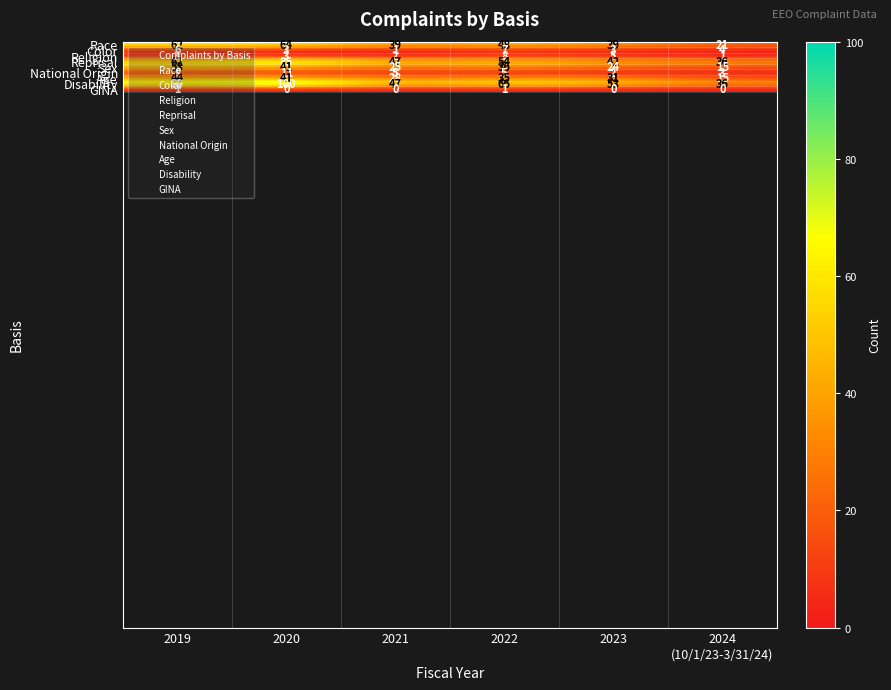

List the labels in order of Disability value, smallest first.

2024
(10/1/23-3/31/24), 2021, 2023, 2022, 2019, 2020